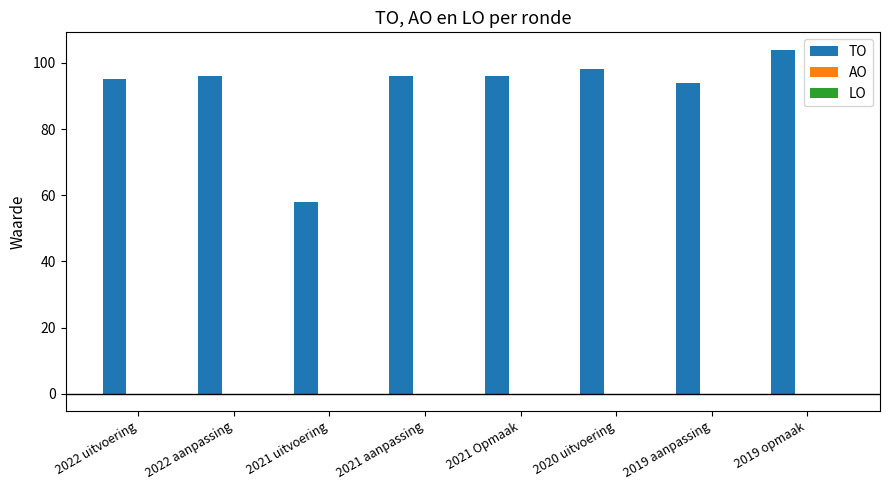

Approximately how many times larger is the value at 2019 aanpassing compared to 2019 opmaak?

0.9